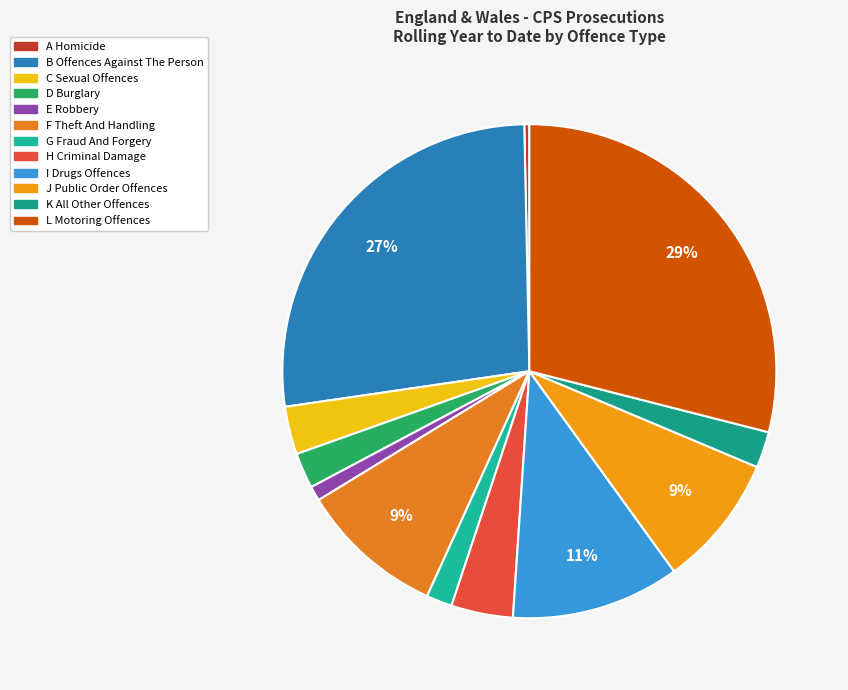

How many slices are in this pie chart?

12